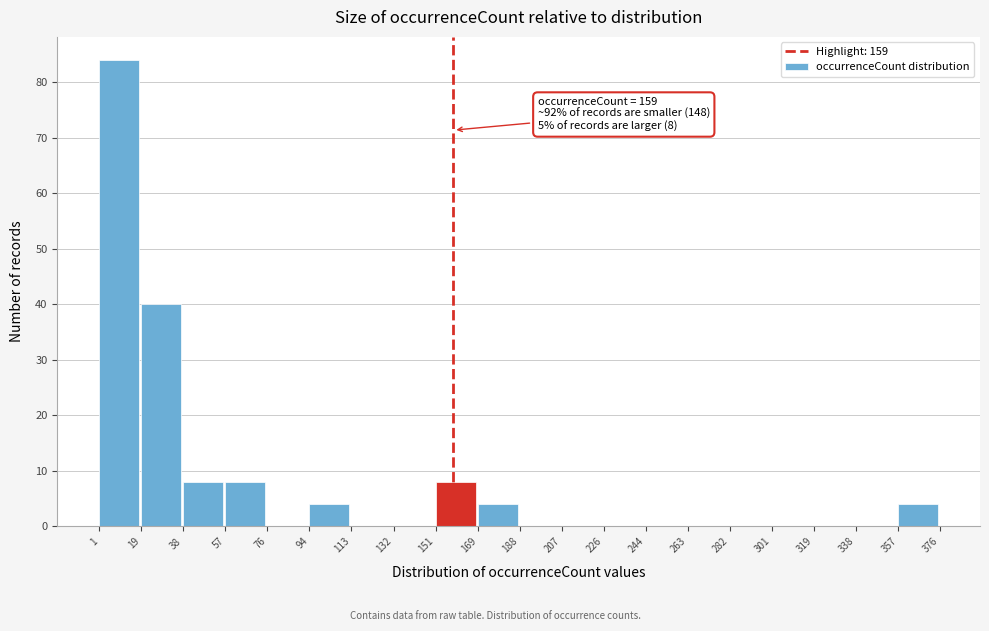

Over which range of the x-axis is the bar tallest?

1 to 19